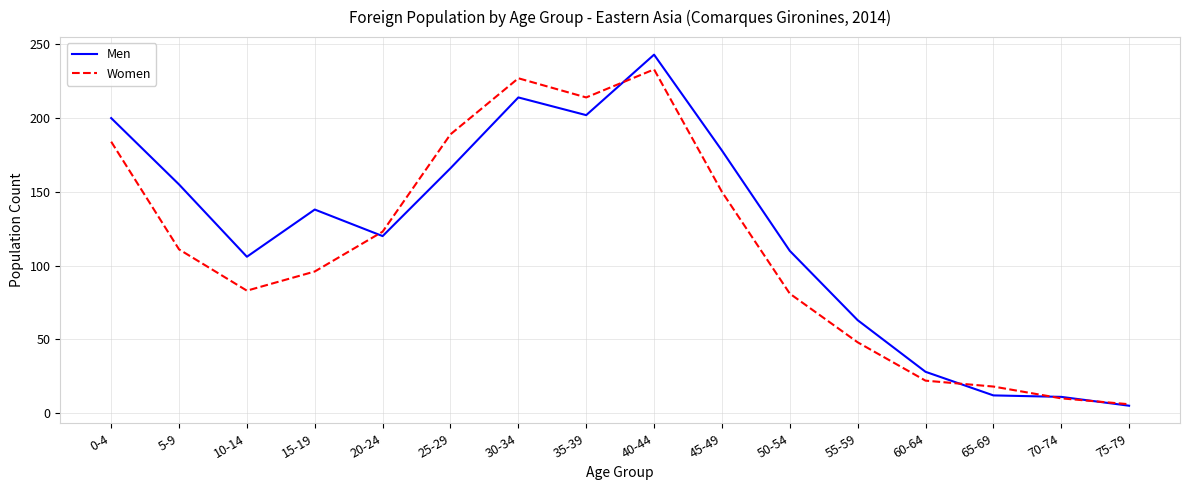

Which category has the highest value in the Women series?

40-44